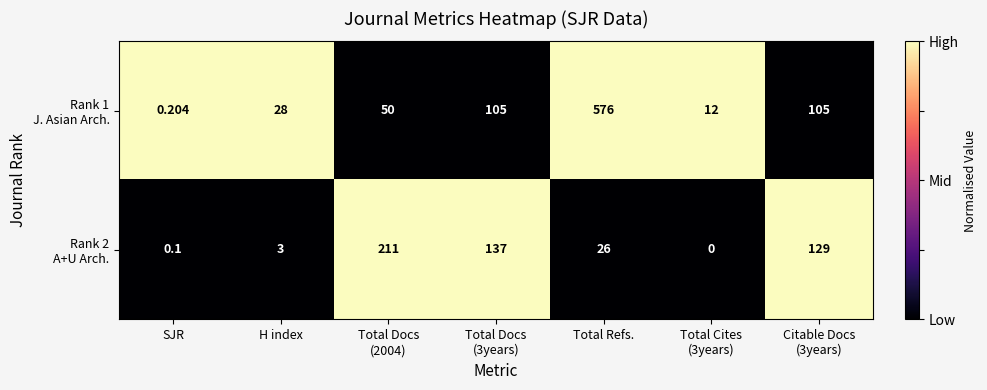

What is the difference between the highest and lowest values at Citable Docs
(3years)?

24.0